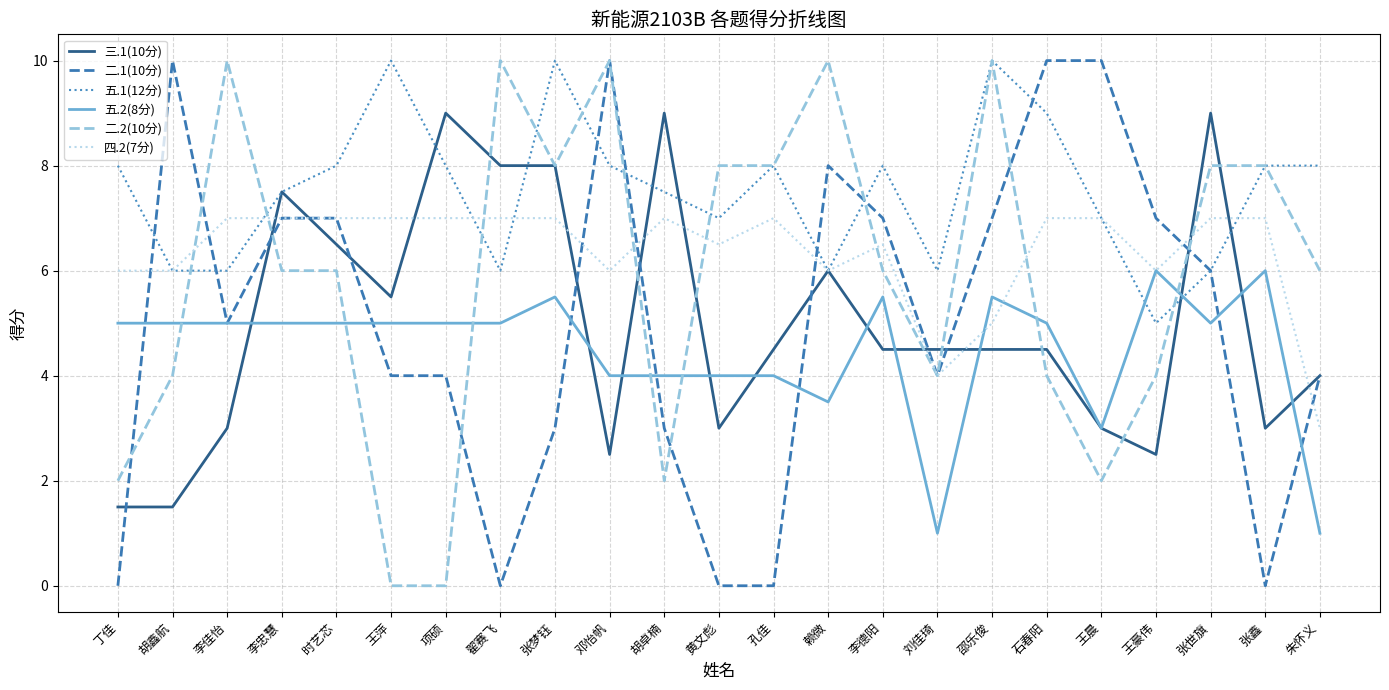

Reading left to right, what are all the values shown in this chart?

三.1(10分): 1.5	1.5	3.0	7.5	6.5	5.5	9.0	8.0	8.0	2.5	9.0	3.0	4.5	6.0	4.5	4.5	4.5	4.5	3.0	2.5	9.0	3.0	4.0
二.1(10分): 0.0	10.0	5.0	7.0	7.0	4.0	4.0	0.0	3.0	10.0	3.0	0.0	0.0	8.0	7.0	4.0	7.0	10.0	10.0	7.0	6.0	0.0	4.0
五.1(12分): 8.0	6.0	6.0	7.5	8.0	10.0	8.0	6.0	10.0	8.0	7.5	7.0	8.0	6.0	8.0	6.0	10.0	9.0	7.0	5.0	6.0	8.0	8.0
五.2(8分): 5.0	5.0	5.0	5.0	5.0	5.0	5.0	5.0	5.5	4.0	4.0	4.0	4.0	3.5	5.5	1.0	5.5	5.0	3.0	6.0	5.0	6.0	1.0
二.2(10分): 2.0	4.0	10.0	6.0	6.0	0.0	0.0	10.0	8.0	10.0	2.0	8.0	8.0	10.0	6.0	4.0	10.0	4.0	2.0	4.0	8.0	8.0	6.0
四.2(7分): 6.0	6.0	7.0	7.0	7.0	7.0	7.0	7.0	7.0	6.0	7.0	6.5	7.0	6.0	6.5	4.0	5.0	7.0	7.0	6.0	7.0	7.0	3.0